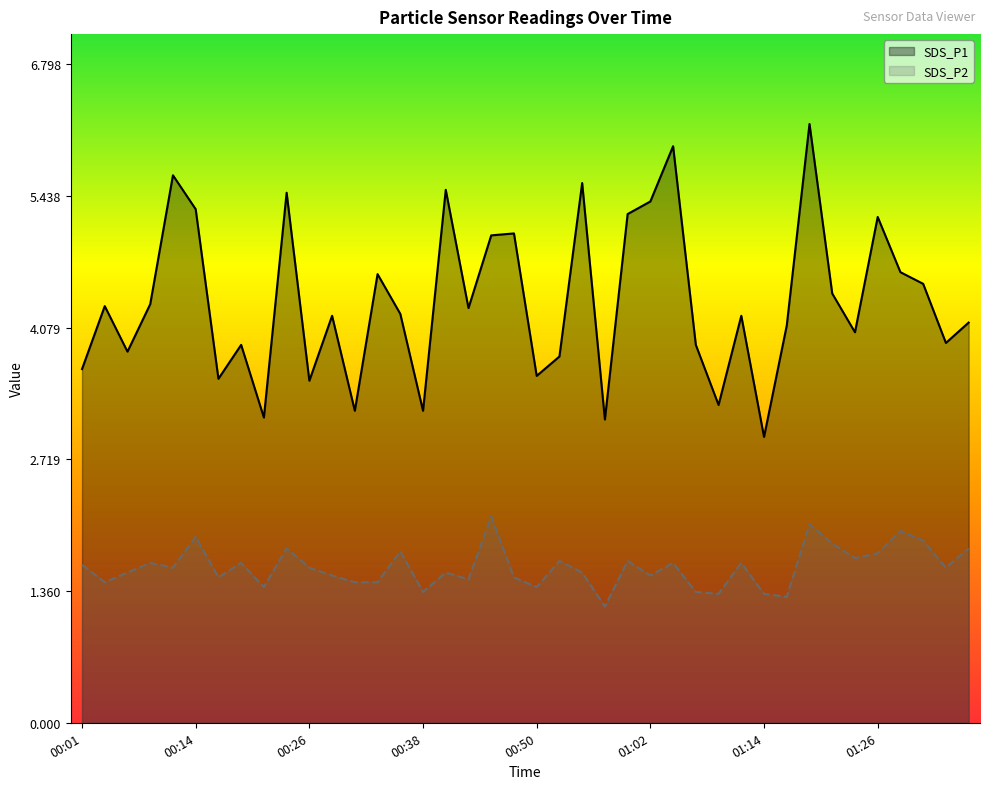

In SDS_P1, how many points are lower than both neighbors (excluding endpoints)?

13